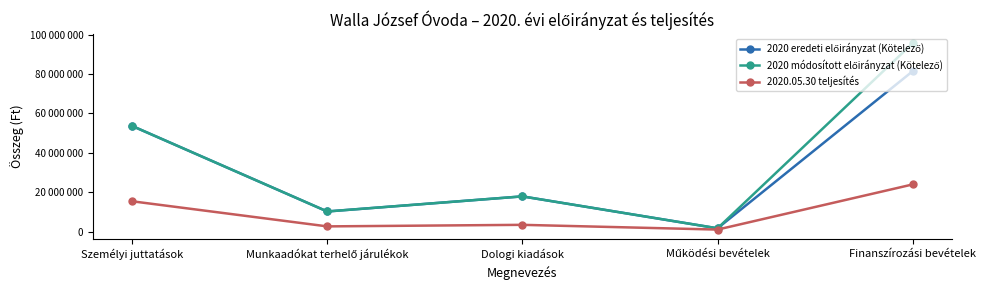

What is the label of the 3rd point from the left?

Dologi kiadások